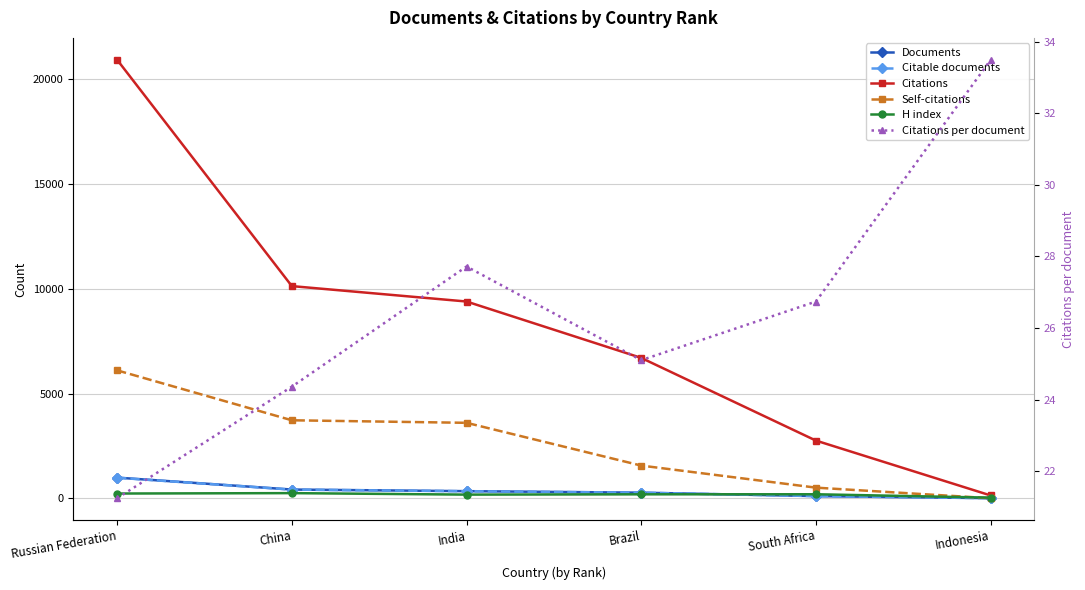

What is the smallest value displayed?

1.0